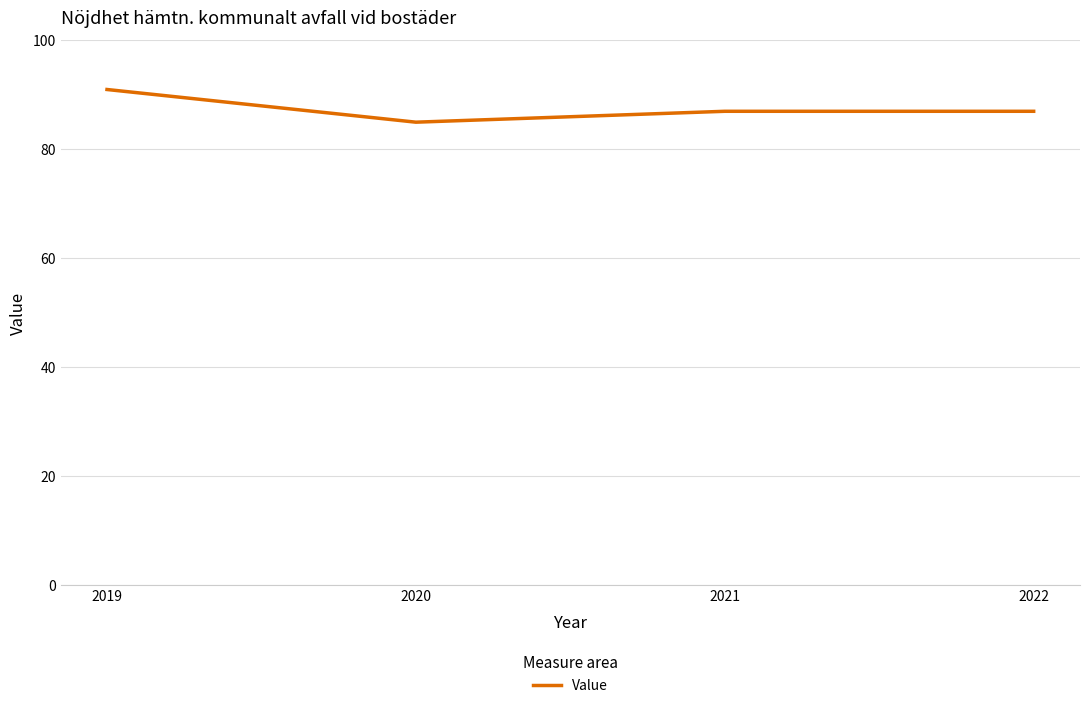

Between 2019 and 2022, which is larger?

2019